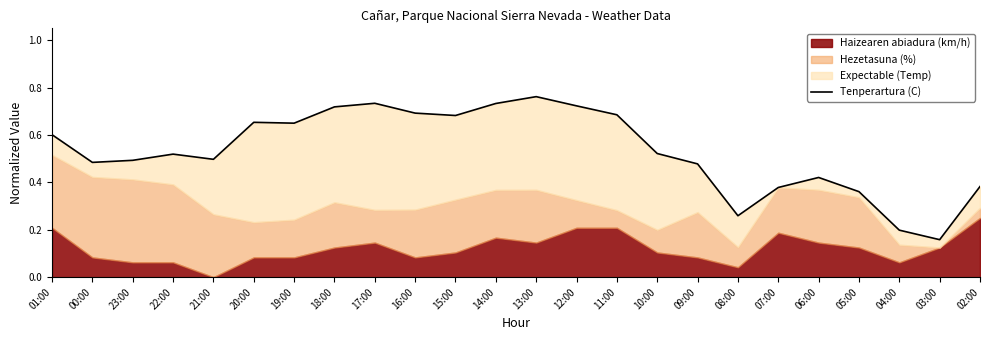

True or false: there are more than 2 points higher than both neighbors.

True